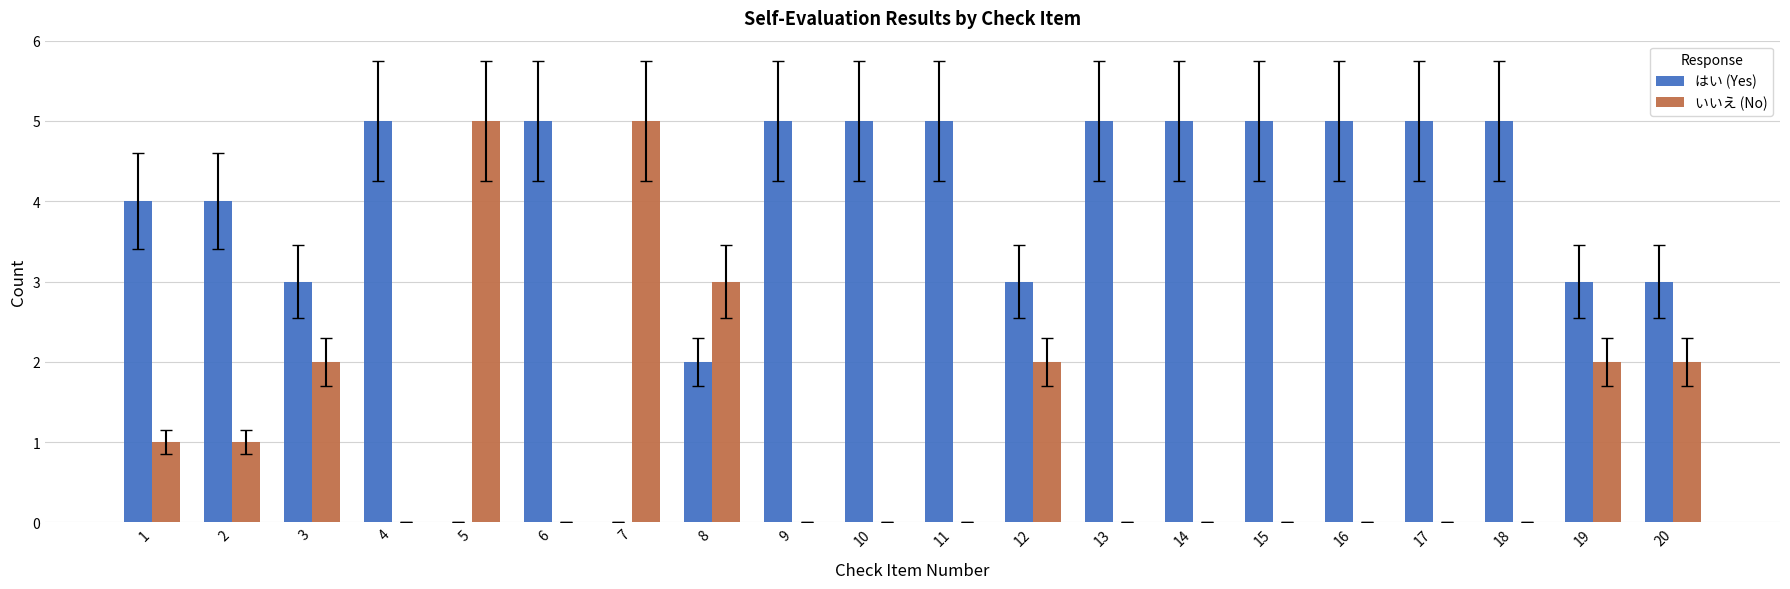

What is the maximum value shown in the chart?

5